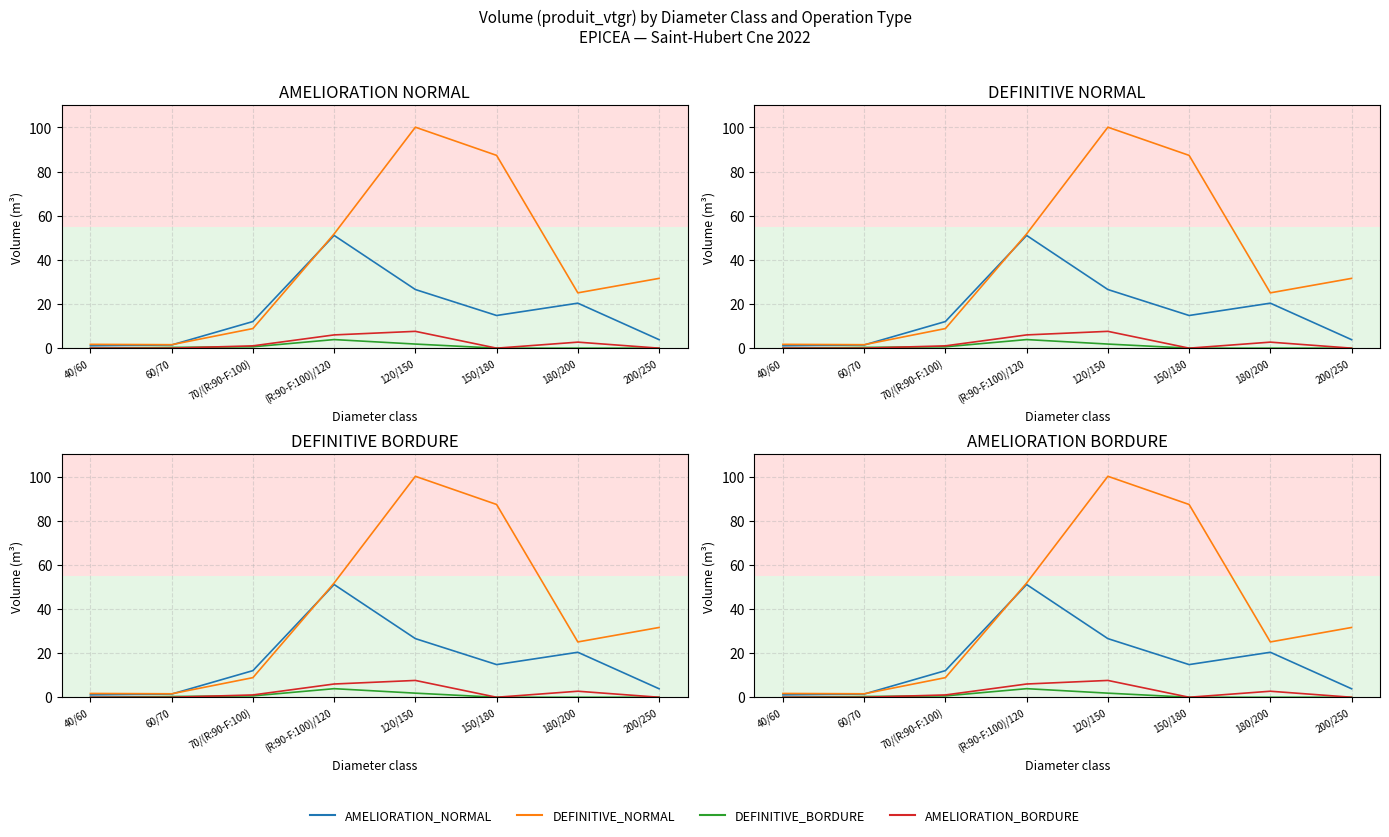

How many data points in AMELIORATION_NORMAL are above 14?

4